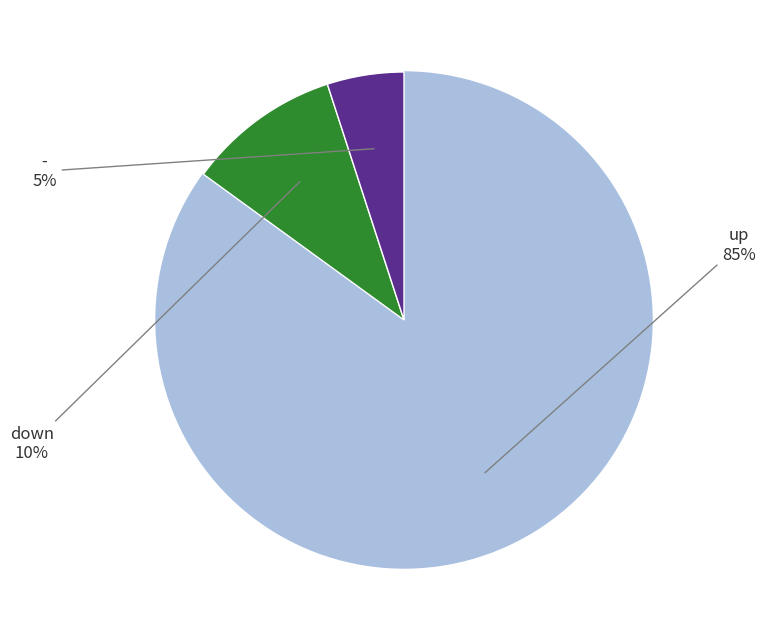

Does any single category account for the majority?

Yes